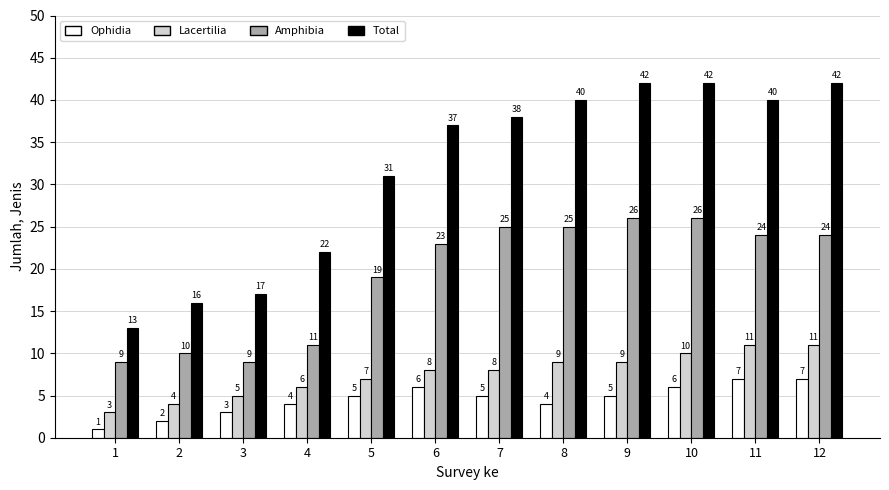

At how many categories does at least one series exceed 12?

12